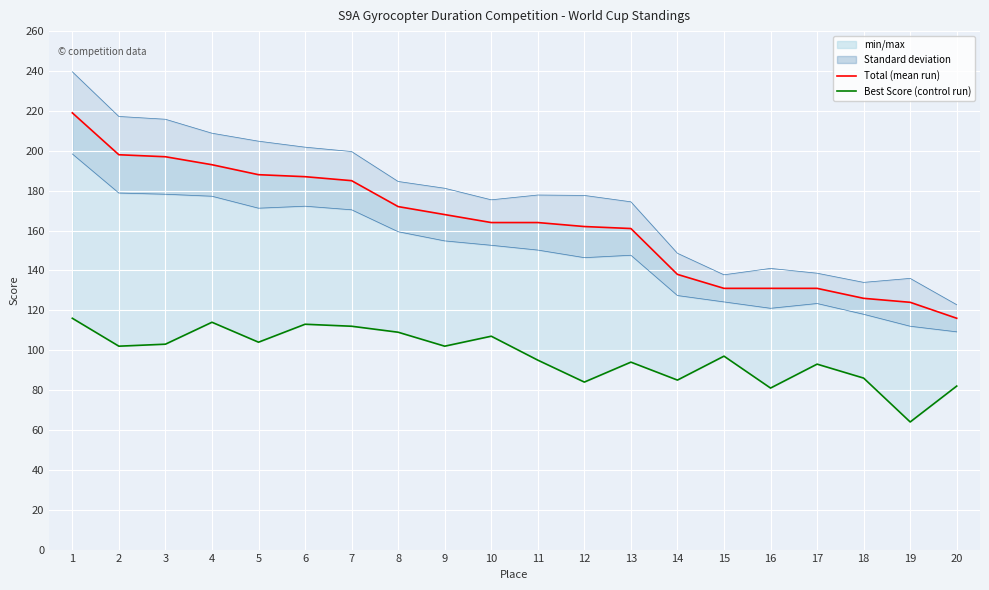

True or false: Best Score (Control run) has a value of 102 at 9.

True